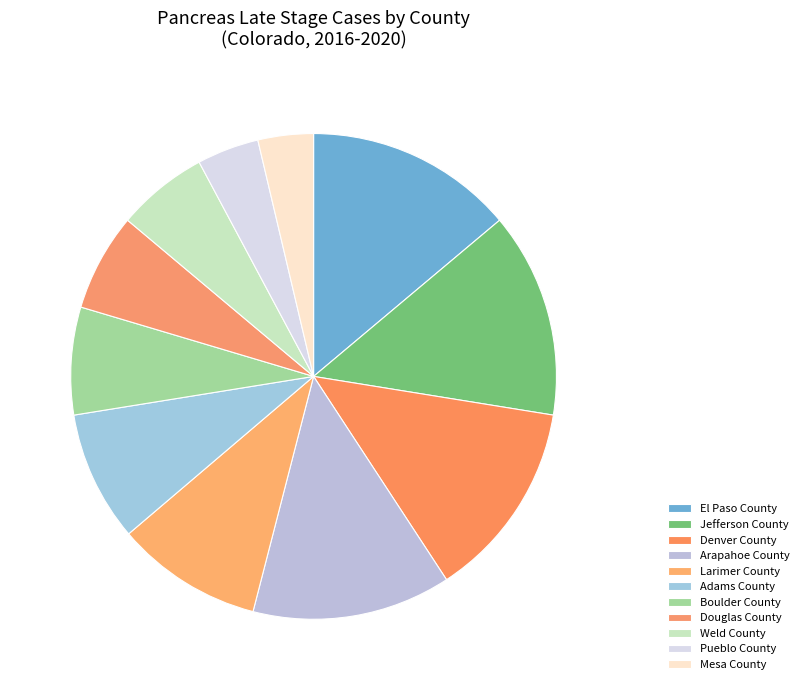

Which has a higher value, Arapahoe County or Larimer County?

Arapahoe County